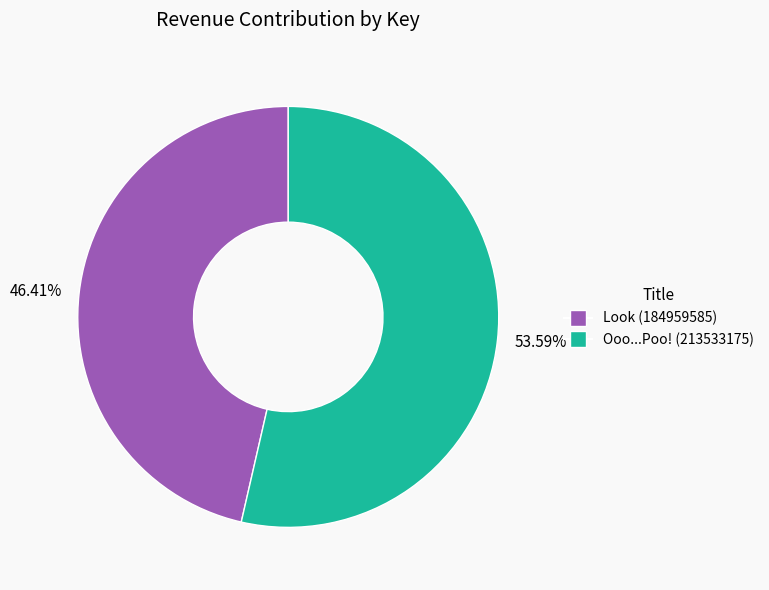

Combined, do 53.59% and 46.41% account for over 50%?

Yes